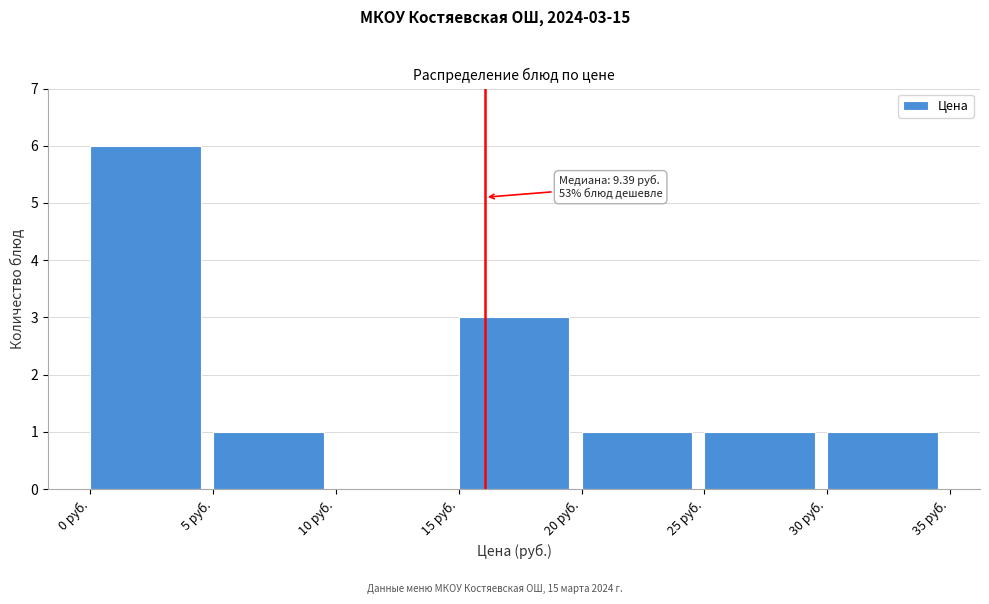

Which range on the x-axis has the tallest bar?

0 to 5